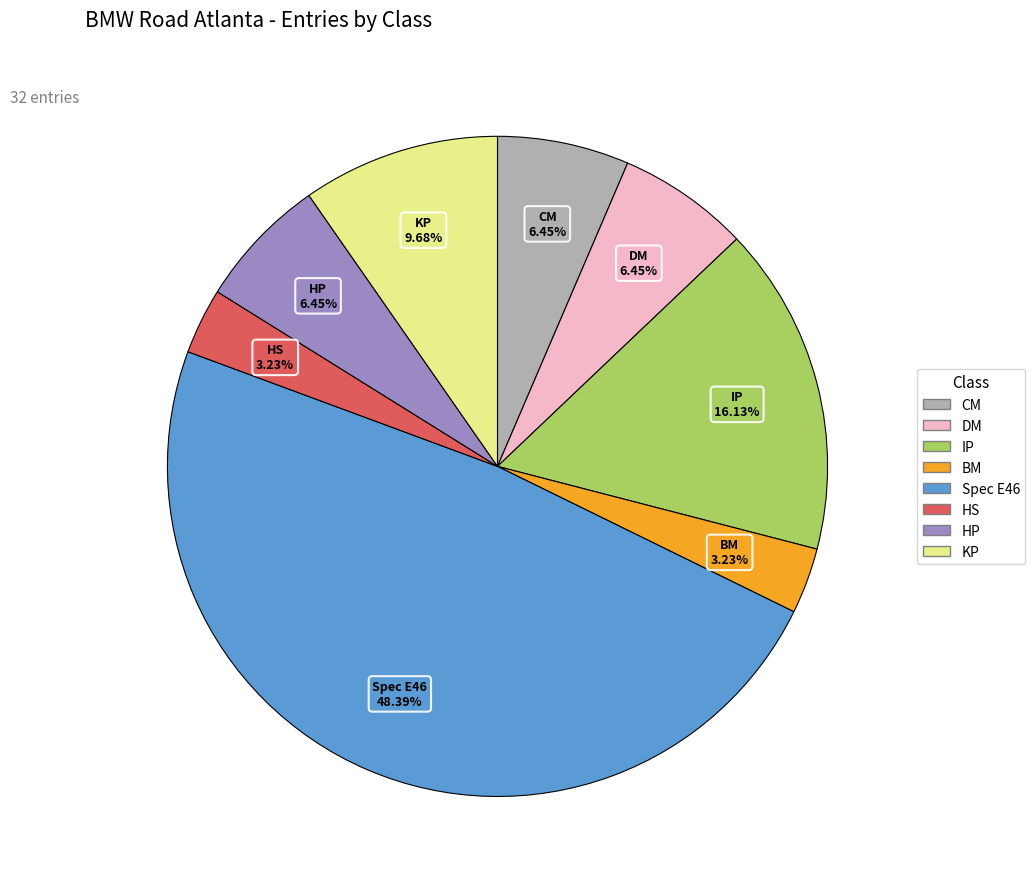

How many slices are in this pie chart?

8